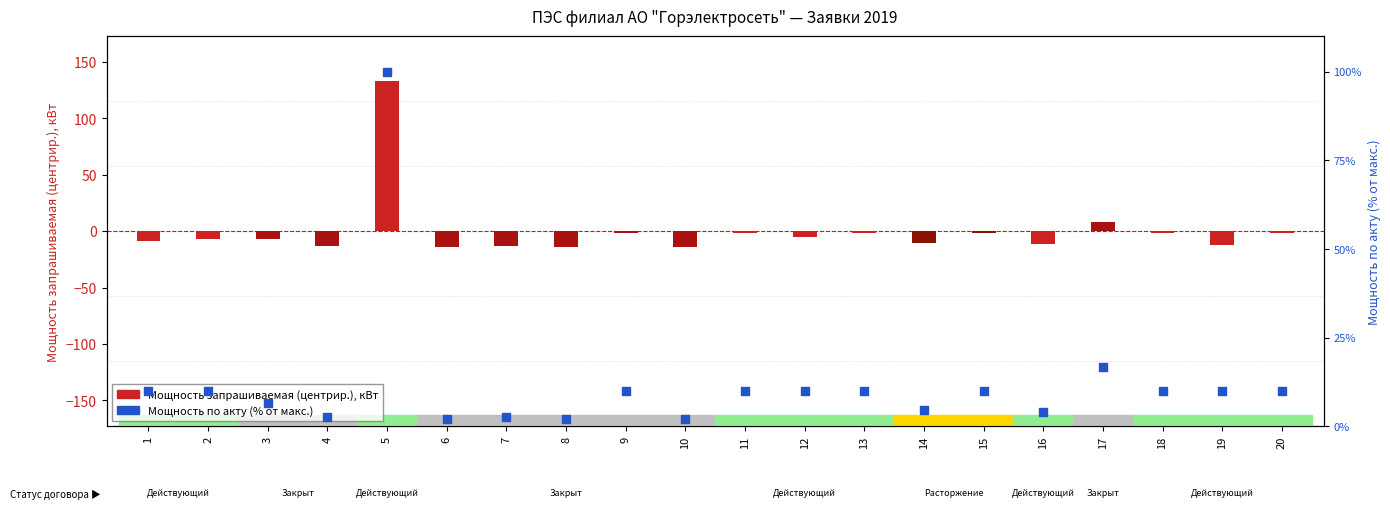

Which series has the largest total across all categories?

Мощность по акту (% от макс.)